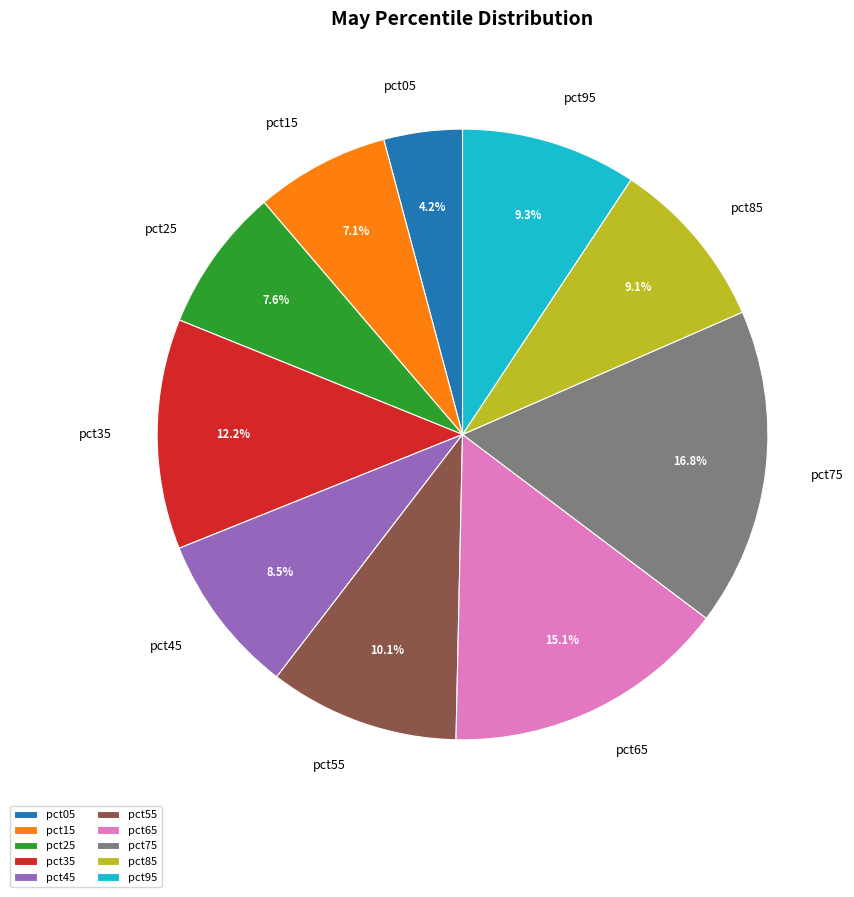

What portion of the pie excludes pct65?

84.9%